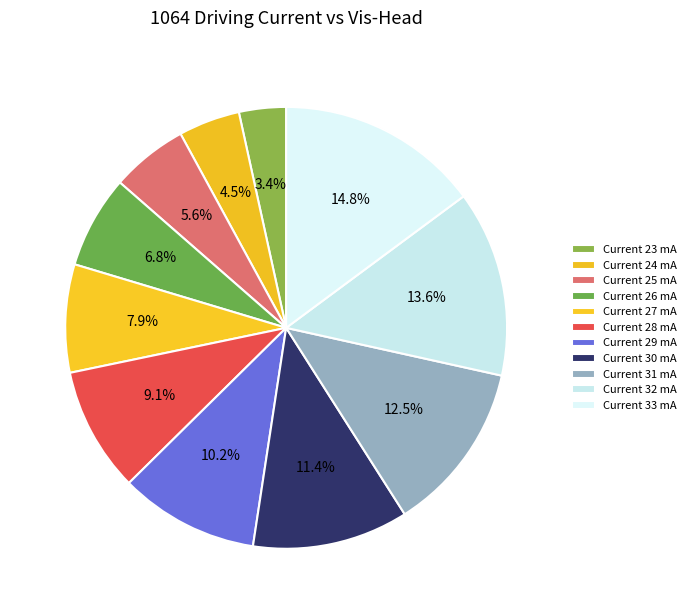

How many slices are in this pie chart?

11